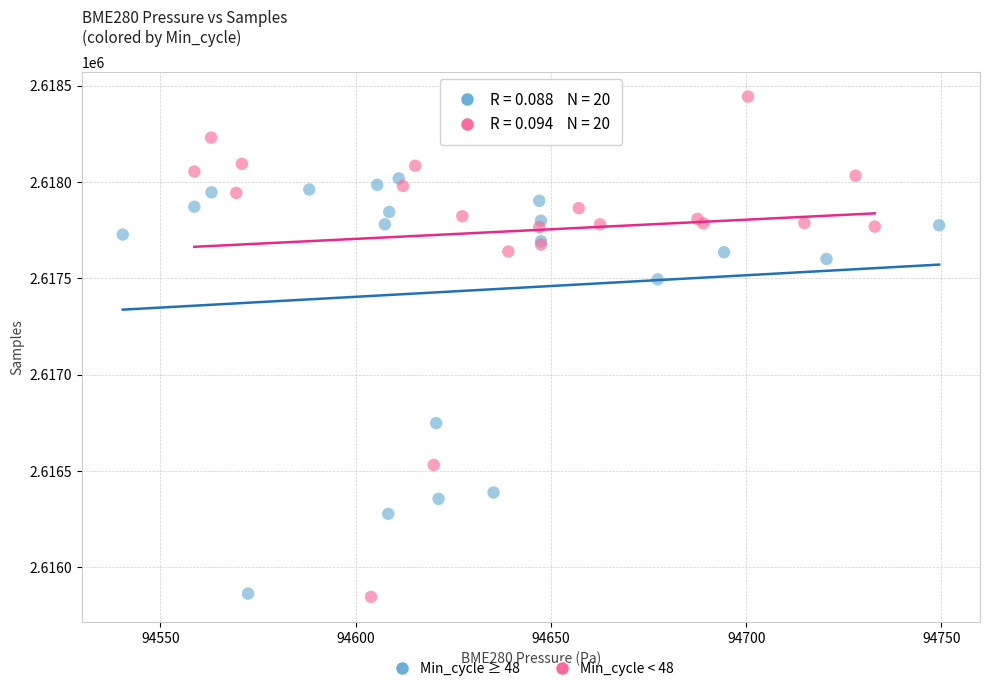

Which series has the widest spread of Y values?

Min_cycle < 48